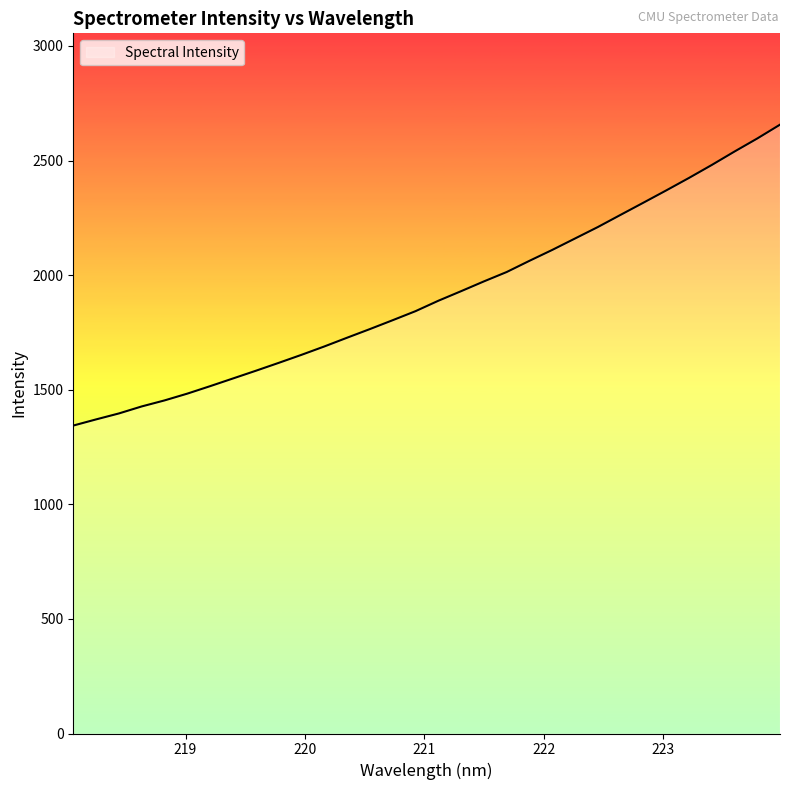

What is the greatest value displayed?

2656.4